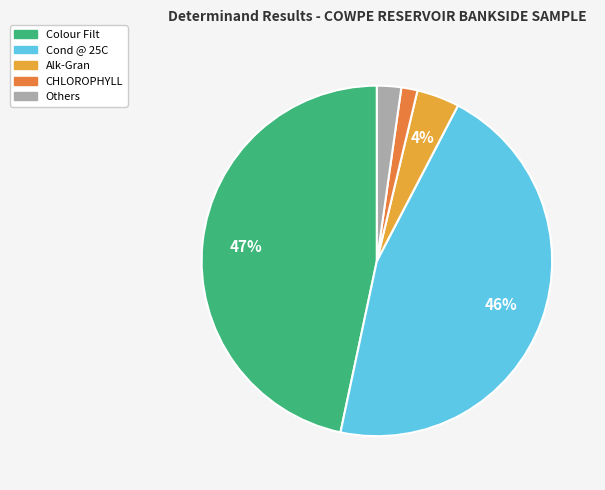

Does any single category account for the majority?

No